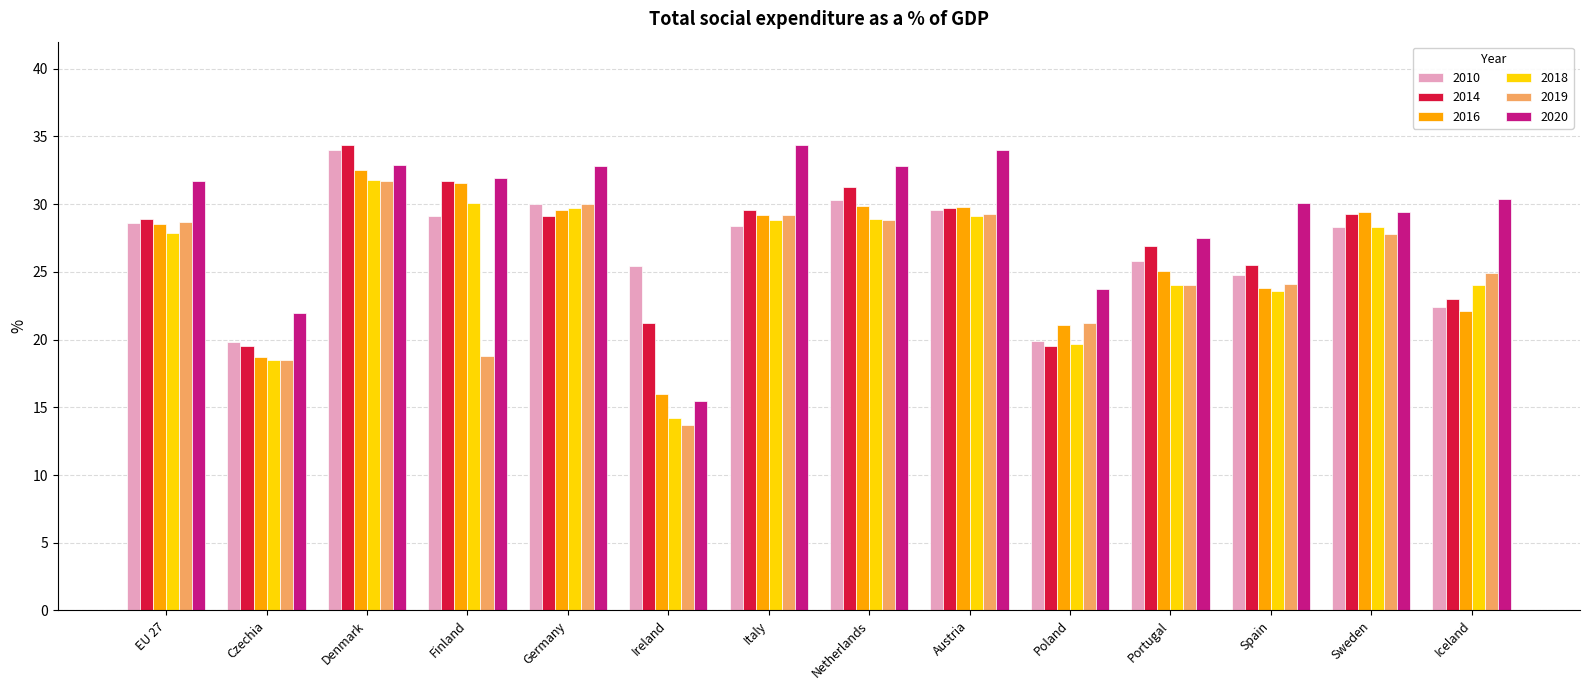

Which series has the widest spread of values?

2020